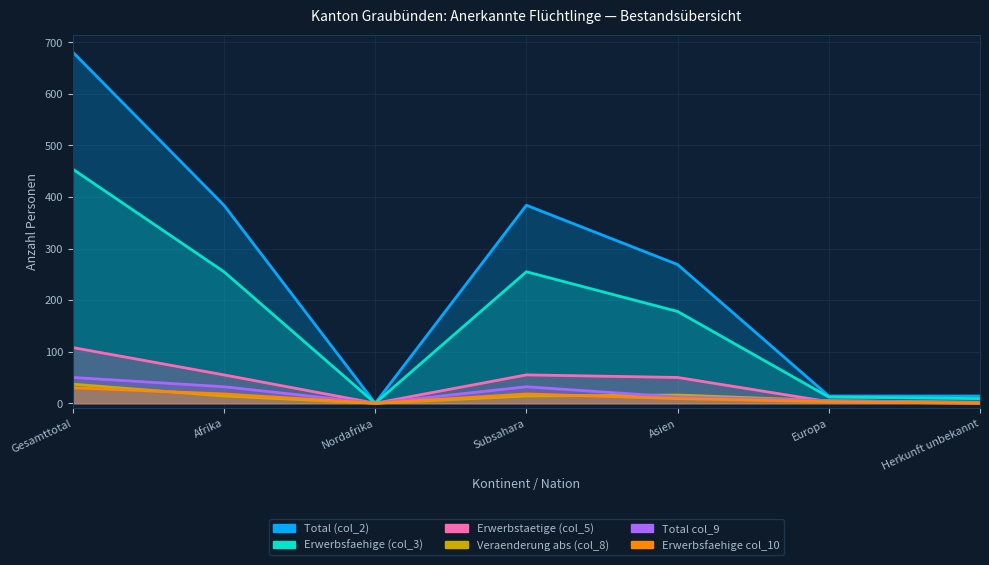

What is the value of the Erwerbsfaehige col_10 point at the 2nd from the left?

18